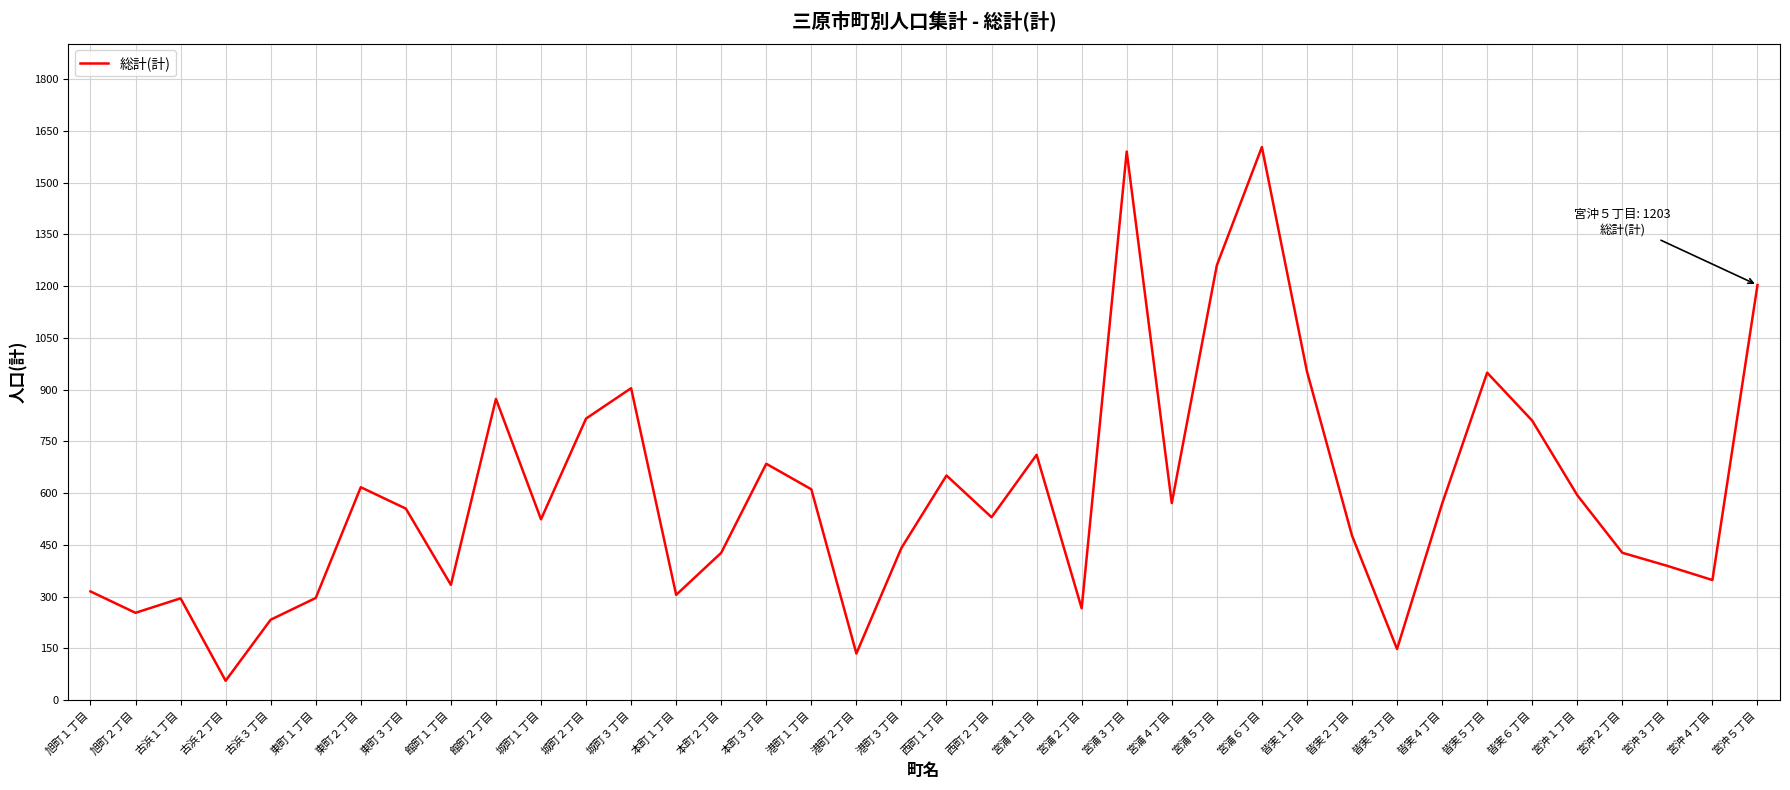

How many interior local valleys (lower than both neighbors) does the data have?

11